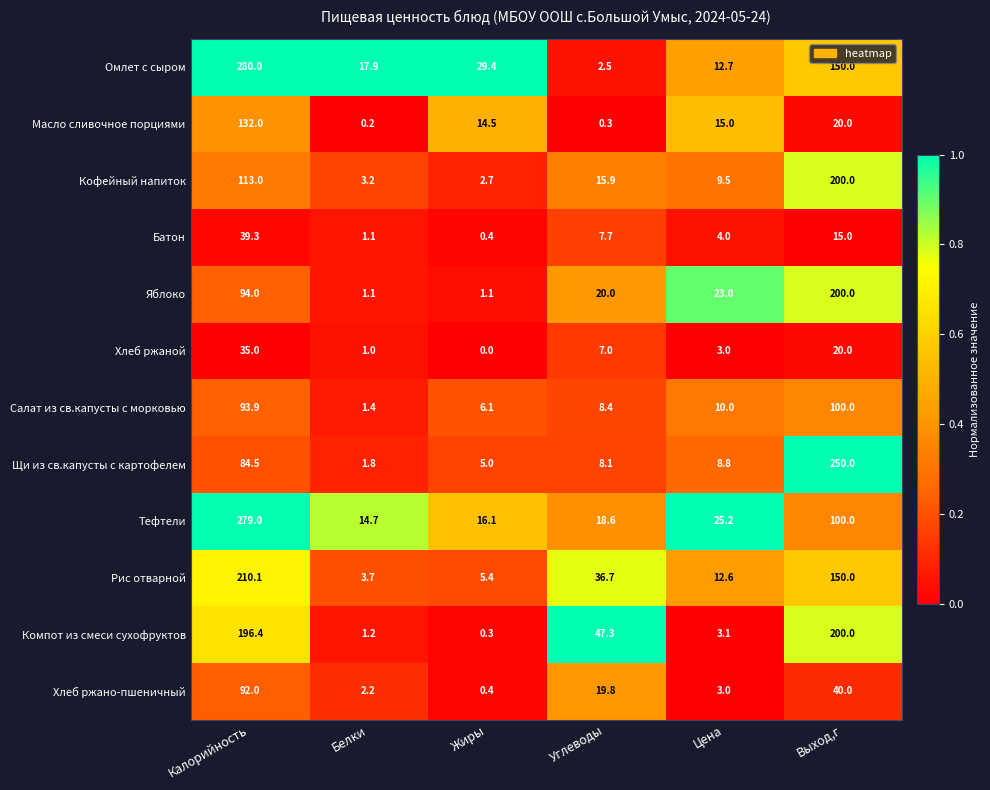

Which series has the largest range (max minus min)?

Омлет с сыром